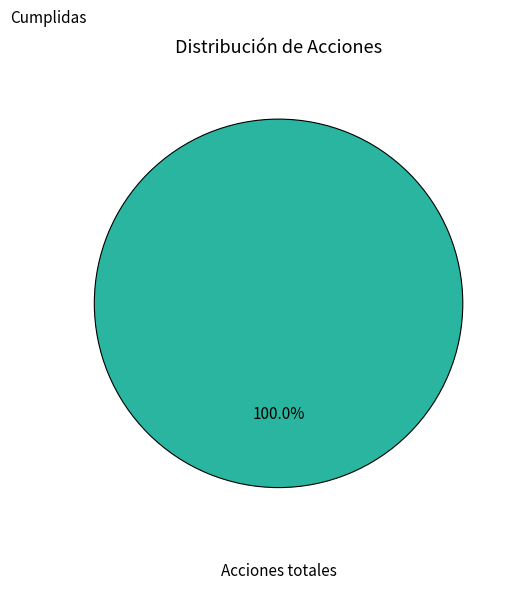

Which category has the biggest portion of the pie?

Acciones totales